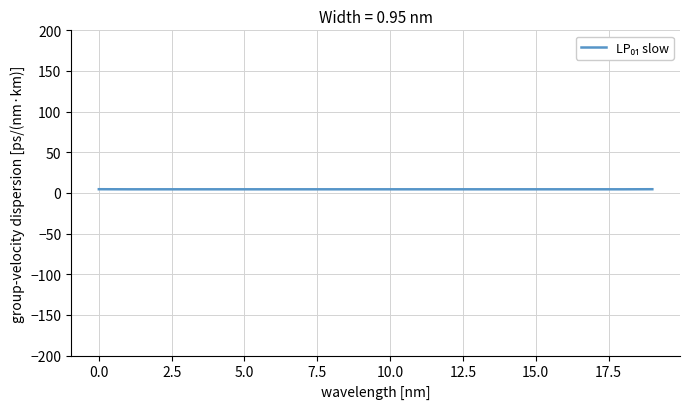

How many lines are shown in the chart?

1